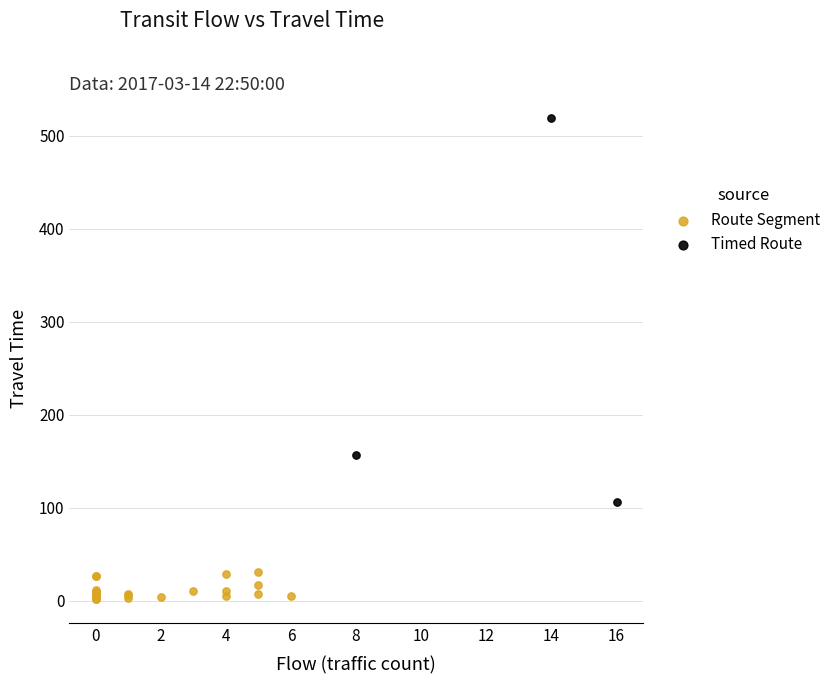

Which series contains the lowest Y value?

Route Segment